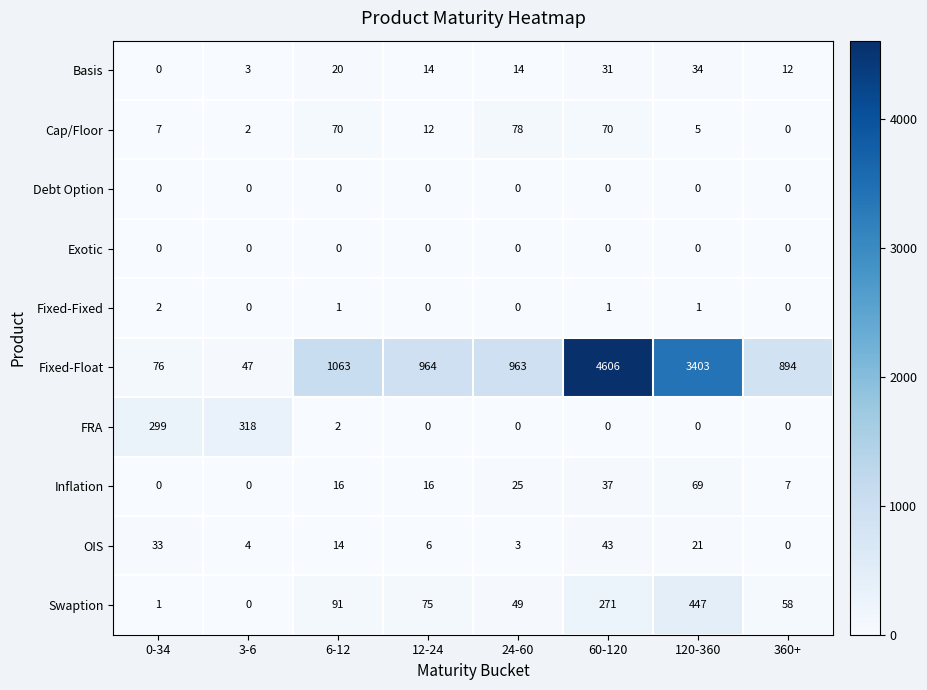

At which label is Inflation closest to 34?

60-120